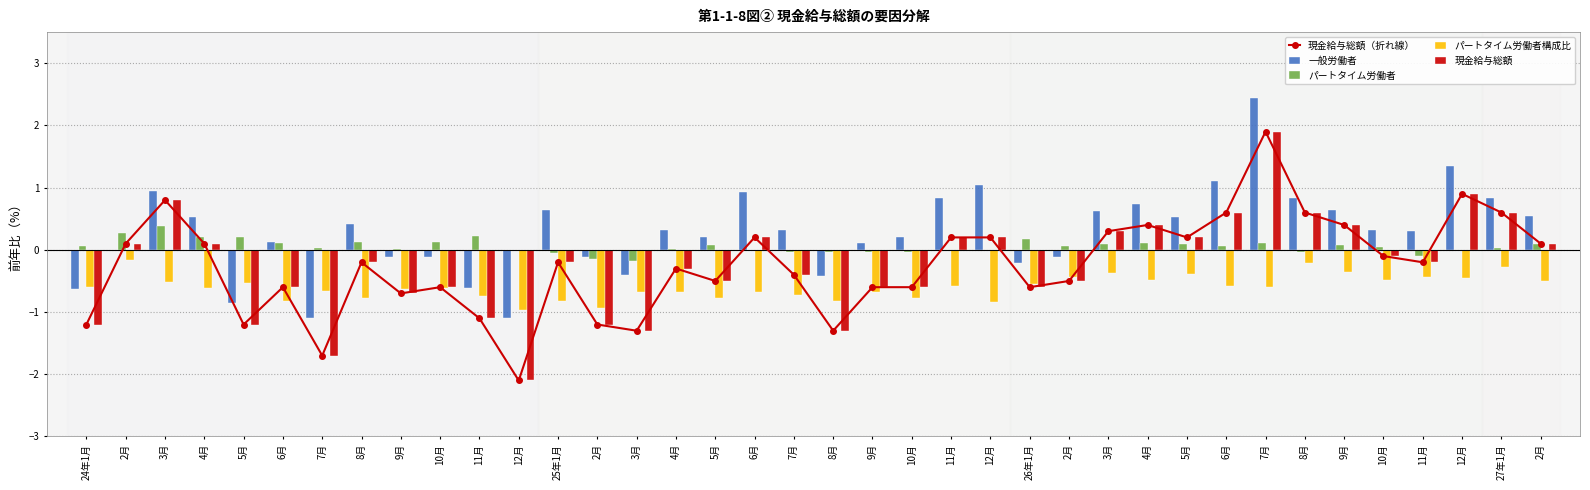

How many values in the パートタイム労働者 series exceed 0?

24